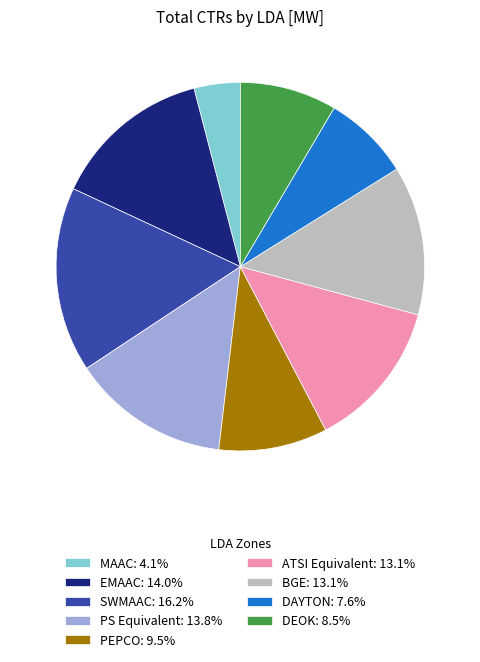

Is there any slice that represents more than half of the pie?

No